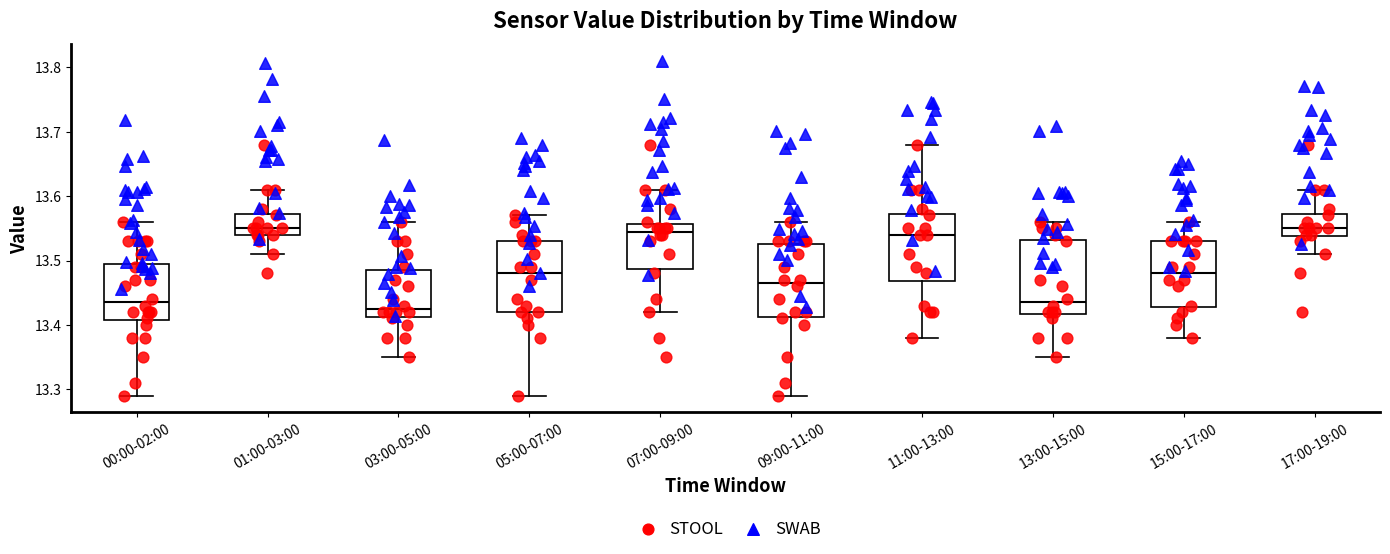

Reading left to right, read every box against the y-axis: the position of its median line, the range the box covers, and the ends of its whiskers. The values are not printed on the chart, so give them approximately, as read against the axis.

00:00-02:00: median 13.44, box 13.41 to 13.50, whiskers 13.29 to 13.56
01:00-03:00: median 13.55, box 13.54 to 13.57, whiskers 13.51 to 13.61
03:00-05:00: median 13.43, box 13.41 to 13.49, whiskers 13.35 to 13.56
05:00-07:00: median 13.48, box 13.42 to 13.53, whiskers 13.29 to 13.57
07:00-09:00: median 13.55, box 13.49 to 13.56, whiskers 13.42 to 13.61
09:00-11:00: median 13.47, box 13.41 to 13.53, whiskers 13.29 to 13.56
11:00-13:00: median 13.54, box 13.47 to 13.57, whiskers 13.38 to 13.68
13:00-15:00: median 13.44, box 13.42 to 13.53, whiskers 13.35 to 13.56
15:00-17:00: median 13.48, box 13.43 to 13.53, whiskers 13.38 to 13.56
17:00-19:00: median 13.55, box 13.54 to 13.57, whiskers 13.51 to 13.61